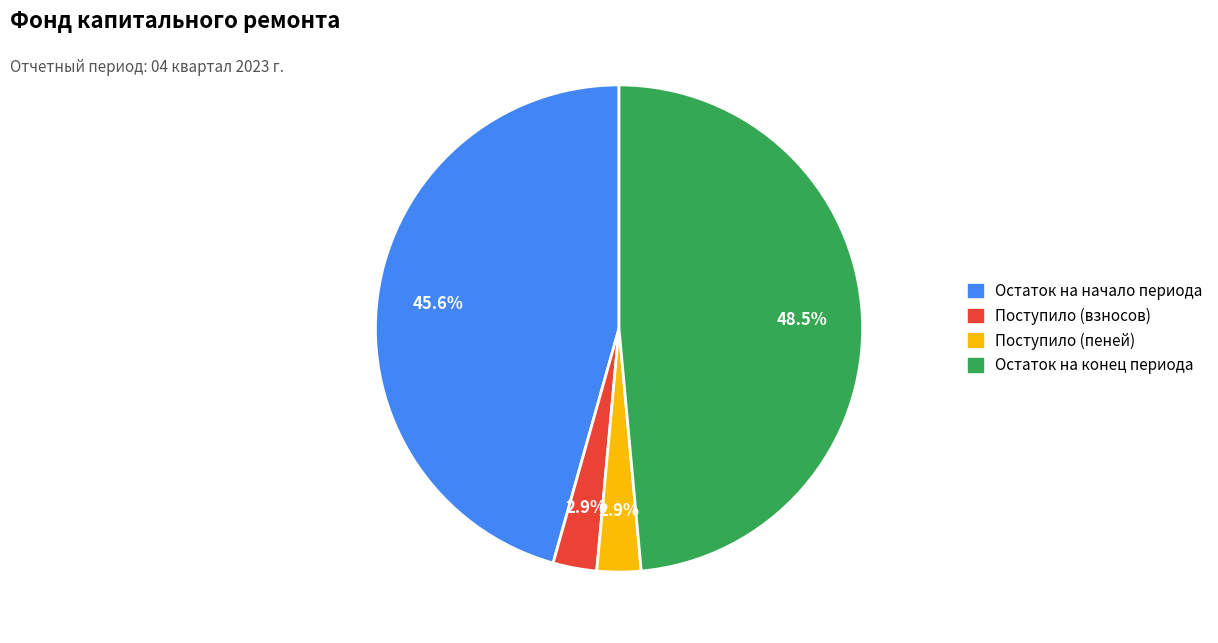

How many slices are in this pie chart?

4